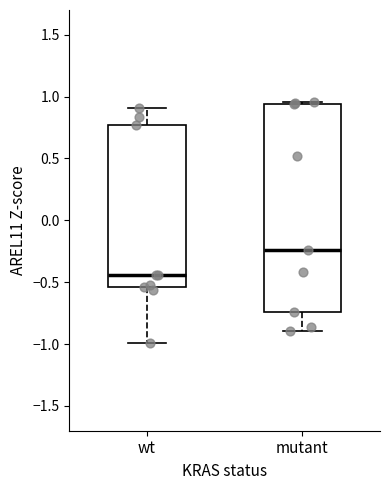

Where does the lower whisker of the box for wt end on the y-axis? The values are not printed on the chart, so give them approximately, as read against the axis.

-1.00